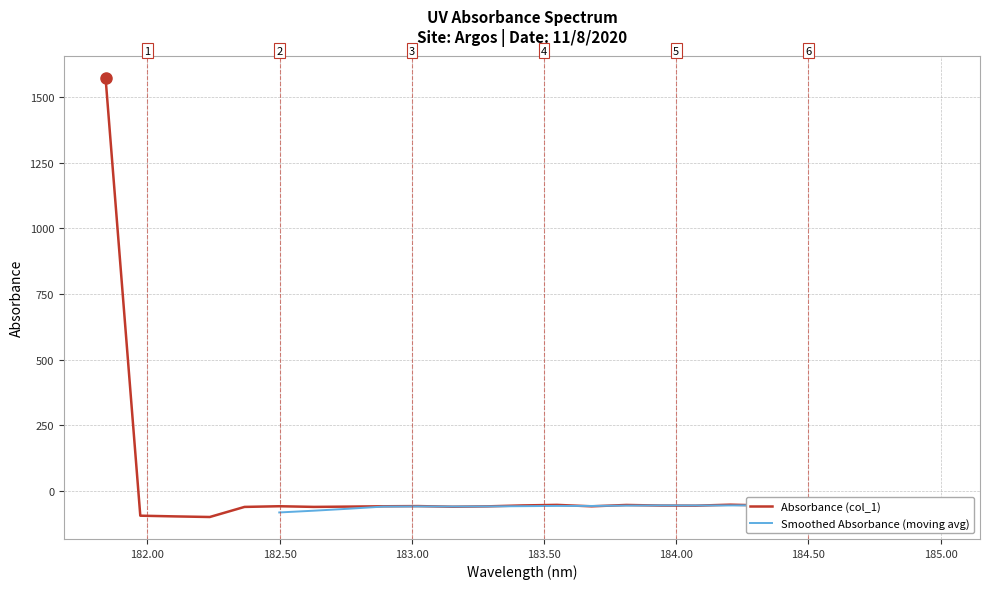

What value does the data have at 184.7290361848?

-55.8